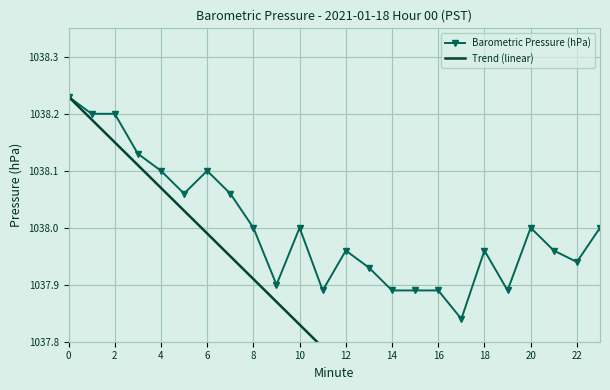

Is the value of Trend (linear) at 19 greater than the value of Barometric Pressure (hPa) at 16?

No